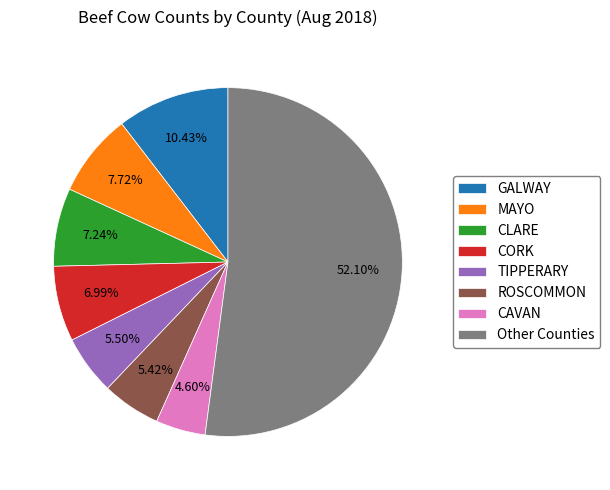

Combined, do MAYO and CORK account for over 50%?

No